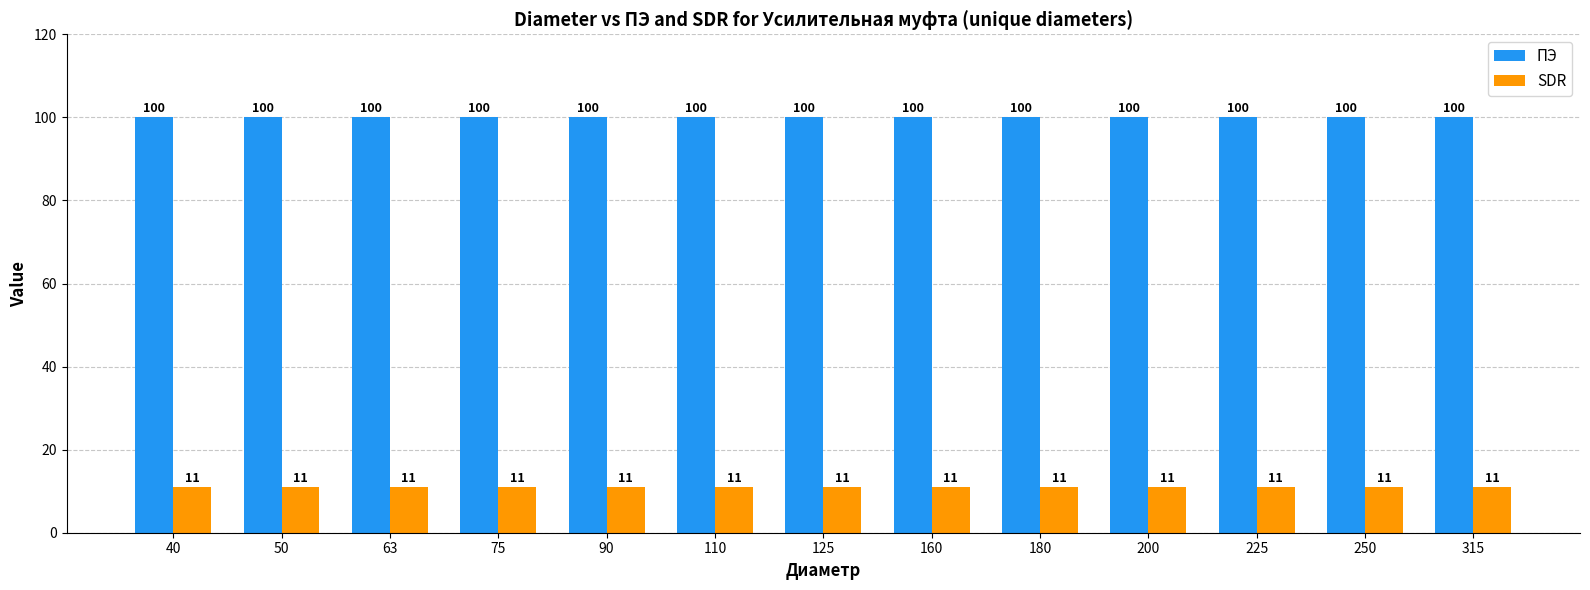

Read the ПЭ value at 63.

100